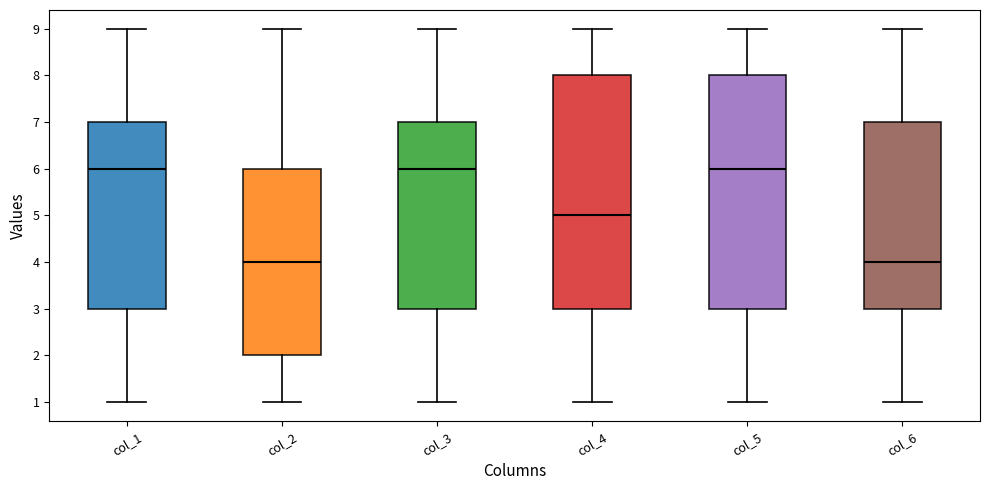

Reading left to right, transcribe this box plot: for each box, give where its median line is, the range the box spans, and where its two whiskers end, as read against the y-axis. The values are not printed on the chart, so give them approximately, as read against the axis.

col_1: median 6, box 3 to 7, whiskers 1 to 9
col_2: median 4, box 2 to 6, whiskers 1 to 9
col_3: median 6, box 3 to 7, whiskers 1 to 9
col_4: median 5, box 3 to 8, whiskers 1 to 9
col_5: median 6, box 3 to 8, whiskers 1 to 9
col_6: median 4, box 3 to 7, whiskers 1 to 9